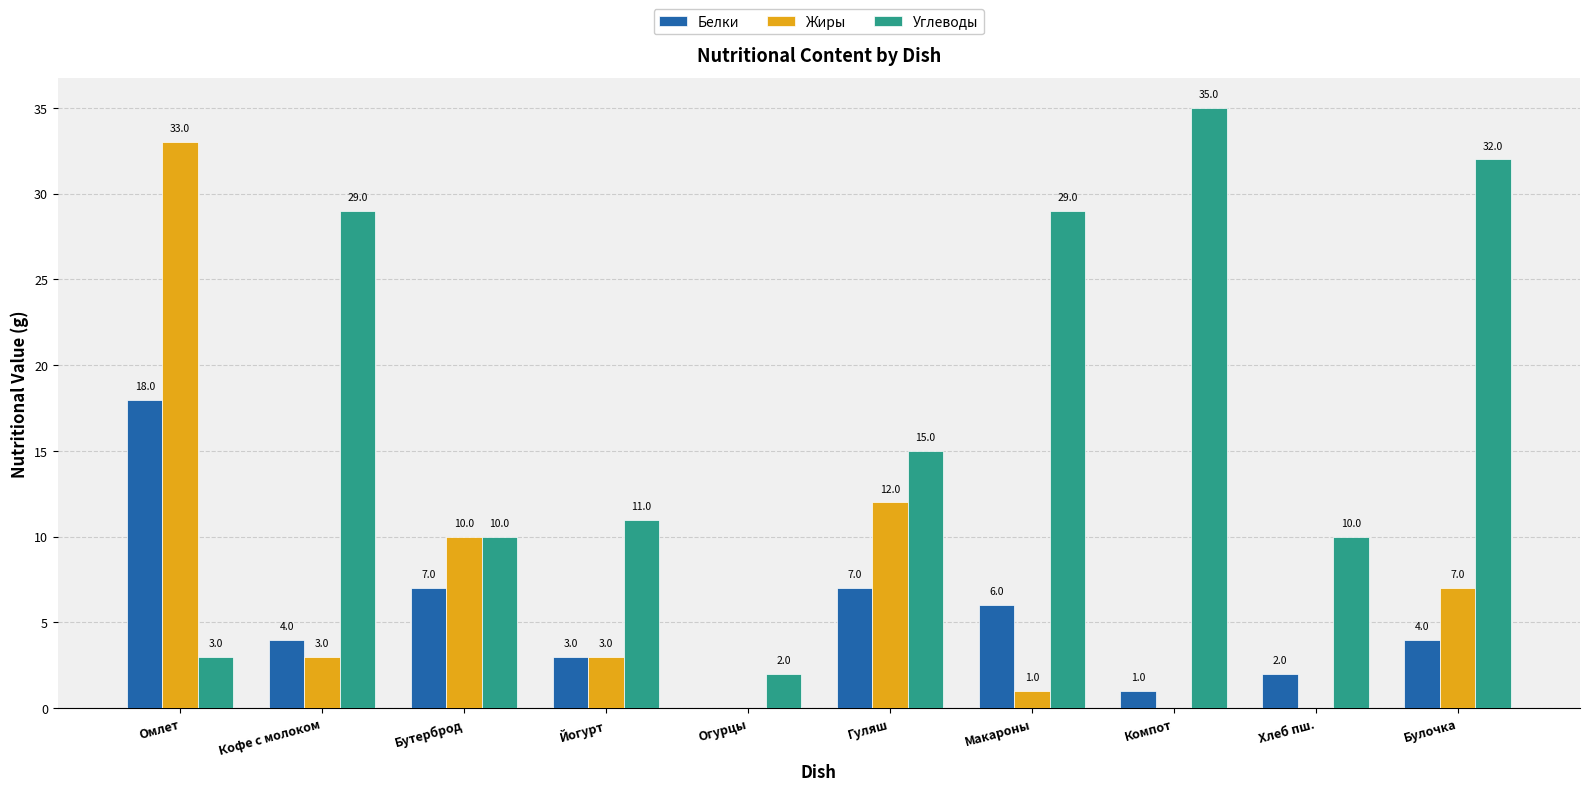

Between Кофе с молоком and Хлеб пш., which series saw the biggest shift?

Углеводы